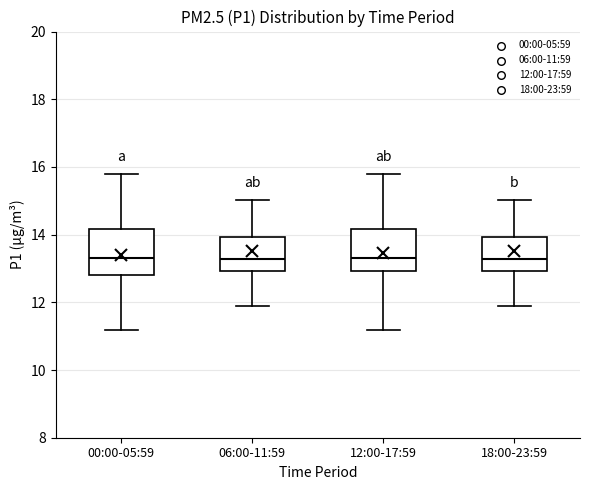

Where does the upper whisker of the box for 18:00-23:59 end on the y-axis? The values are not printed on the chart, so give them approximately, as read against the axis.

15.0